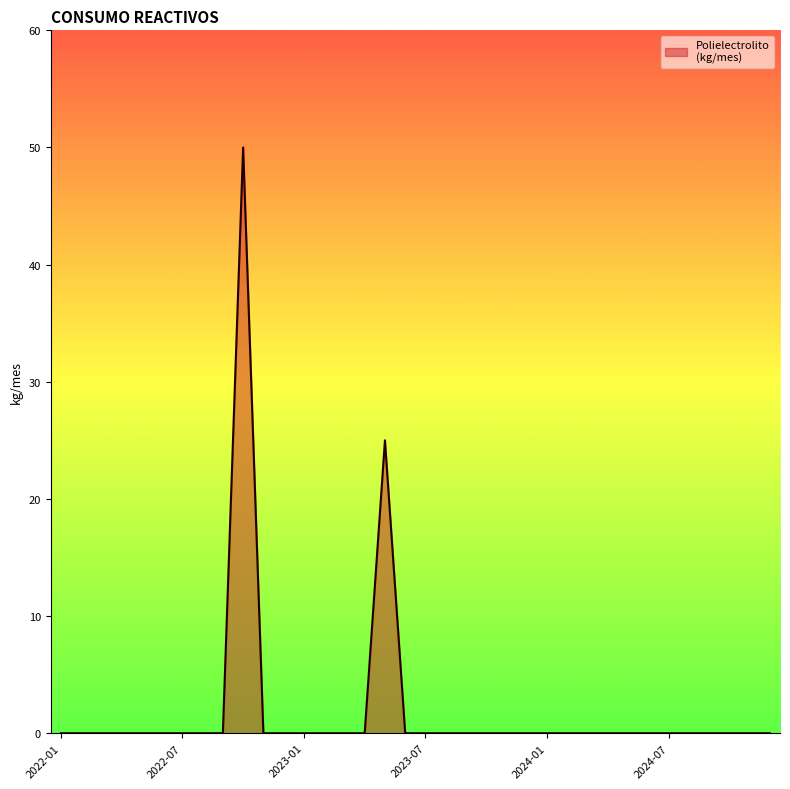

Rank the categories by value from highest to lowest.

2022-10, 2023-05, 2022-01, 2022-02, 2022-03, 2022-04, 2022-05, 2022-06, 2022-07, 2022-08, 2022-09, 2022-11, 2022-12, 2023-01, 2023-02, 2023-03, 2023-04, 2023-06, 2023-07, 2023-08, 2023-09, 2023-10, 2023-11, 2023-12, 2024-01, 2024-02, 2024-03, 2024-04, 2024-05, 2024-06, 2024-07, 2024-08, 2024-09, 2024-10, 2024-11, 2024-12